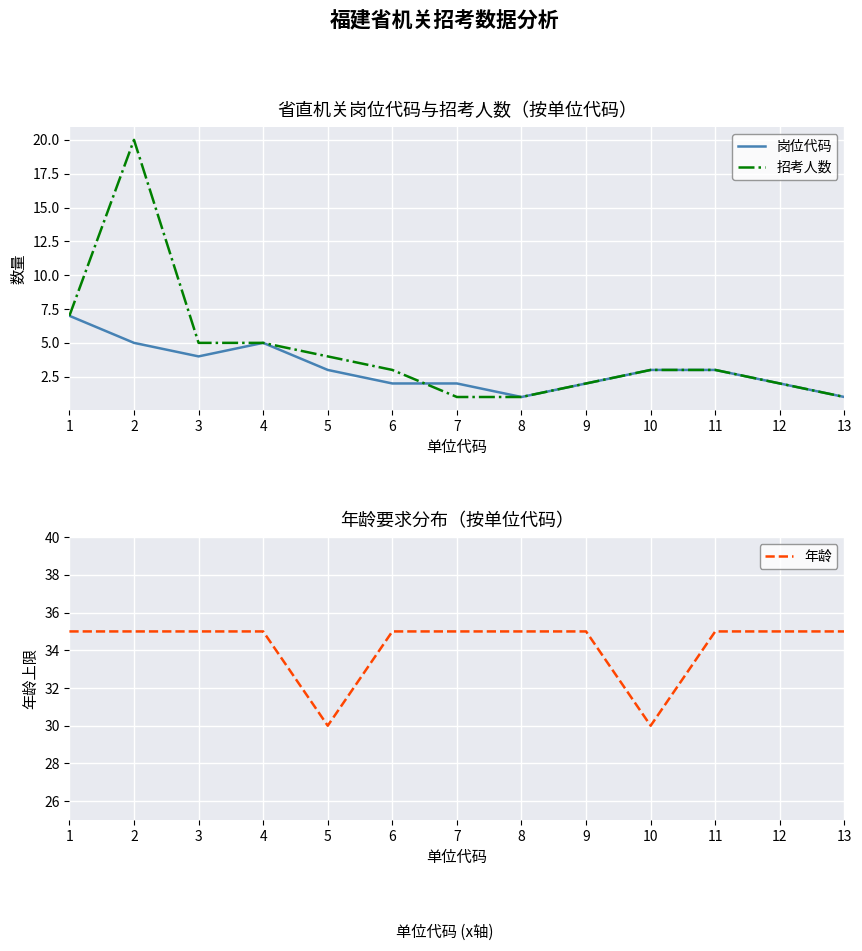

What value does the 年龄 series have at 13?

35